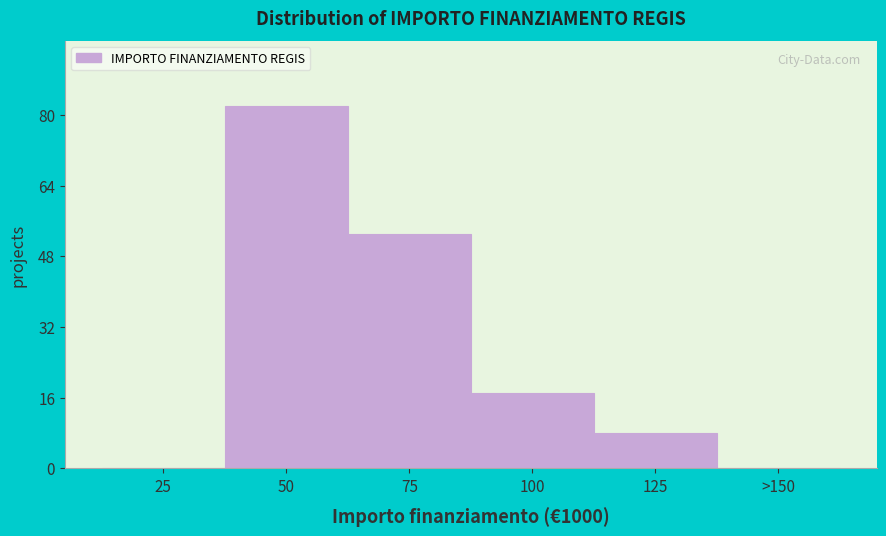

Reading left to right, transcribe all the data shown in this chart.

25=0	50=82	75=53	100=17	125=8	>150=0